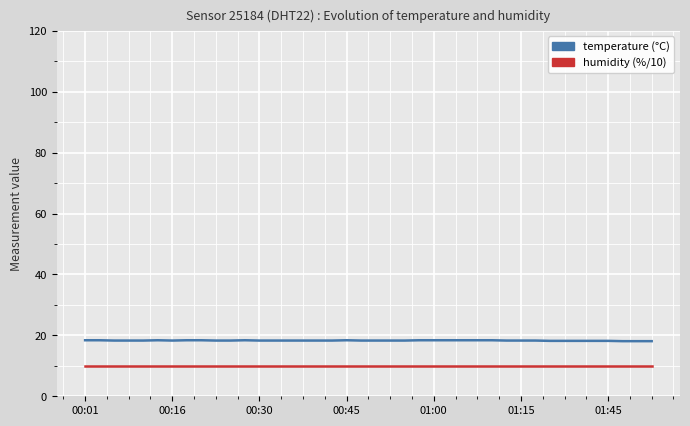

What is the minimum value shown in the chart?

10.0